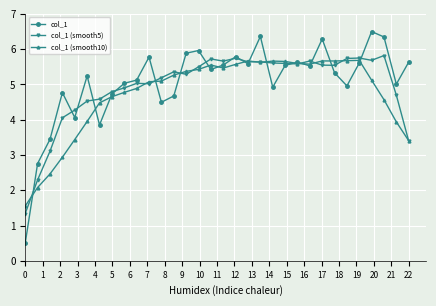

True or false: col_1 (smooth5) has more than 1 points higher than both neighbors.

True